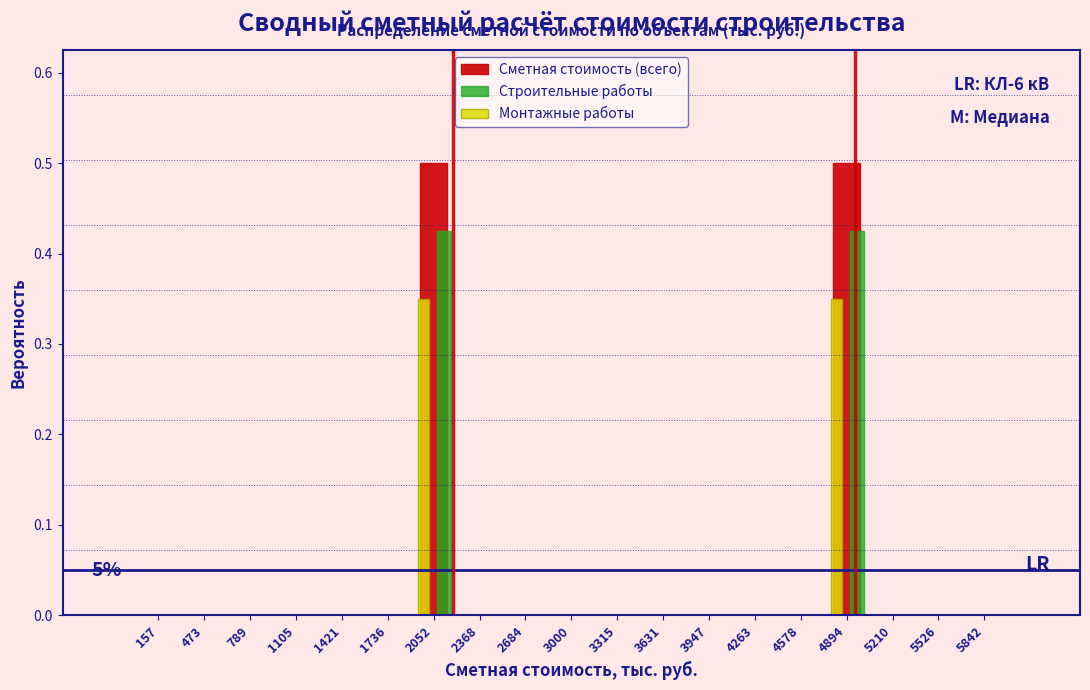

What is the maximum value shown in the chart?

0.5